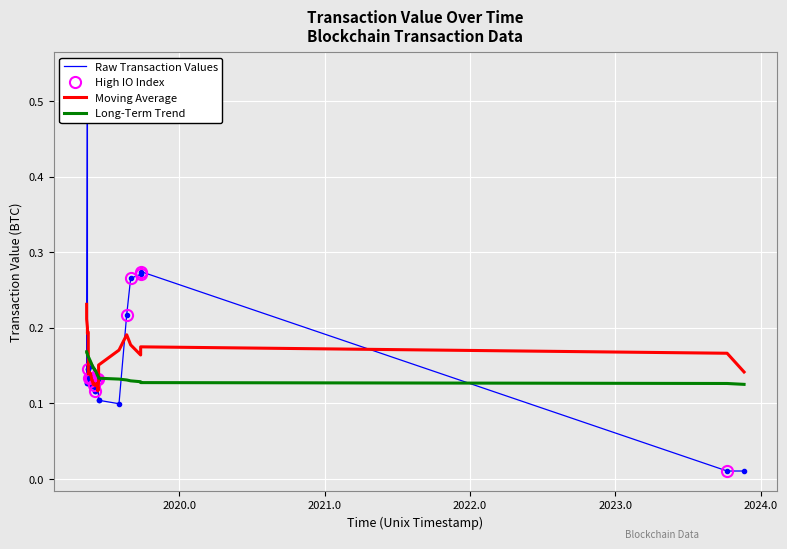

Reading left to right, transcribe all the data shown in this chart.

0.1	0.1	0.5	0.1	0.1	0.1	0.1	0.1	0.1	0.1	0.1	0.1	0.1	0.1	0.1	0.1	0.1	0.1	0.1	0.1	0.1	0.1	0.1	0.1	0.1	0.1	0.1	0.1	0.1	0.1	0.1	0.1	0.2	0.3	0.3	0.3	0.0	0.0